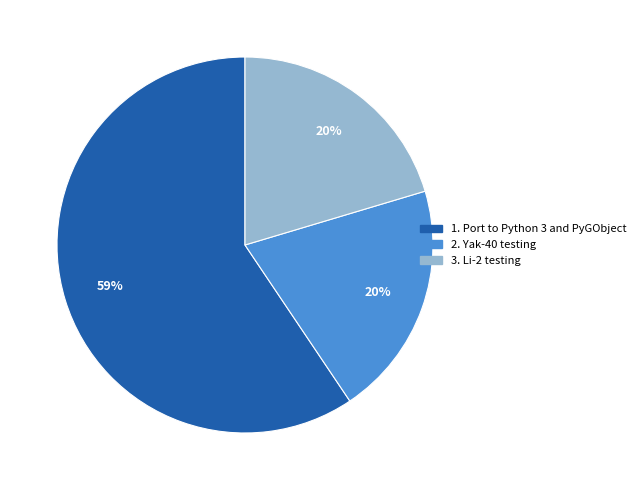

How many slices are in this pie chart?

3